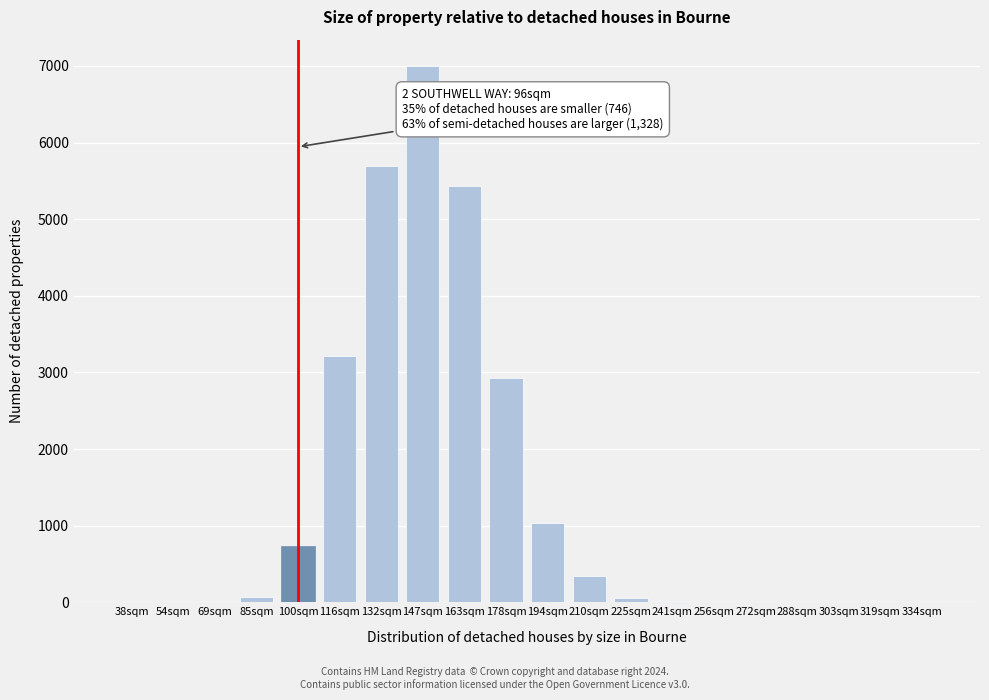

What is the sum of all values?

26527